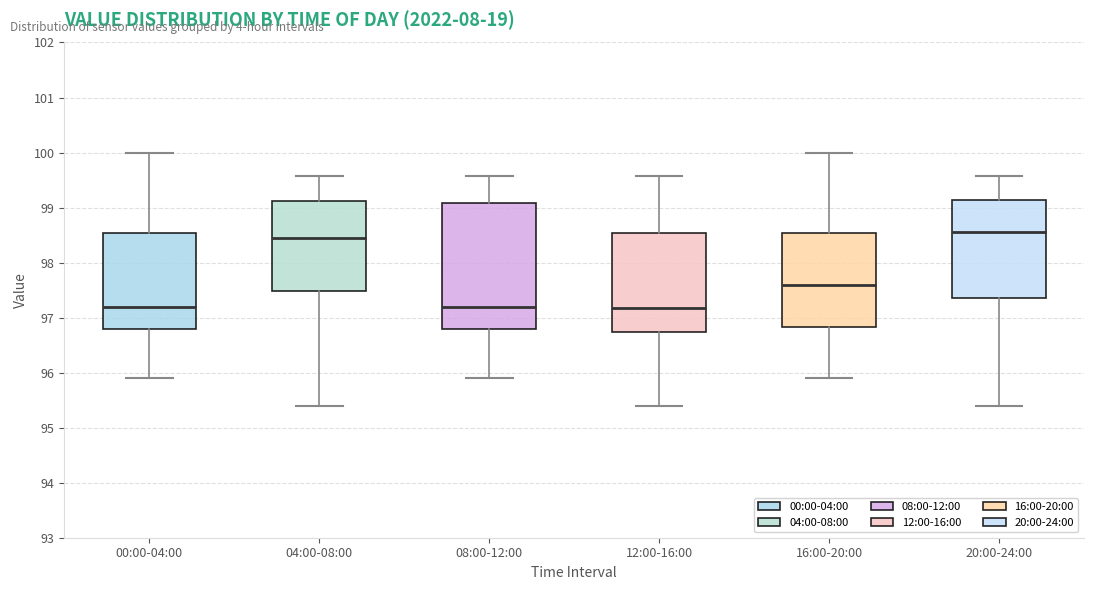

Reading left to right, read every box against the y-axis: the position of its median line, the range the box covers, and the ends of its whiskers. The values are not printed on the chart, so give them approximately, as read against the axis.

00:00-04:00: median 97.2, box 96.8 to 98.5, whiskers 95.9 to 100.0
04:00-08:00: median 98.5, box 97.5 to 99.1, whiskers 95.4 to 99.6
08:00-12:00: median 97.2, box 96.8 to 99.1, whiskers 95.9 to 99.6
12:00-16:00: median 97.2, box 96.7 to 98.5, whiskers 95.4 to 99.6
16:00-20:00: median 97.6, box 96.8 to 98.5, whiskers 95.9 to 100.0
20:00-24:00: median 98.6, box 97.4 to 99.1, whiskers 95.4 to 99.6